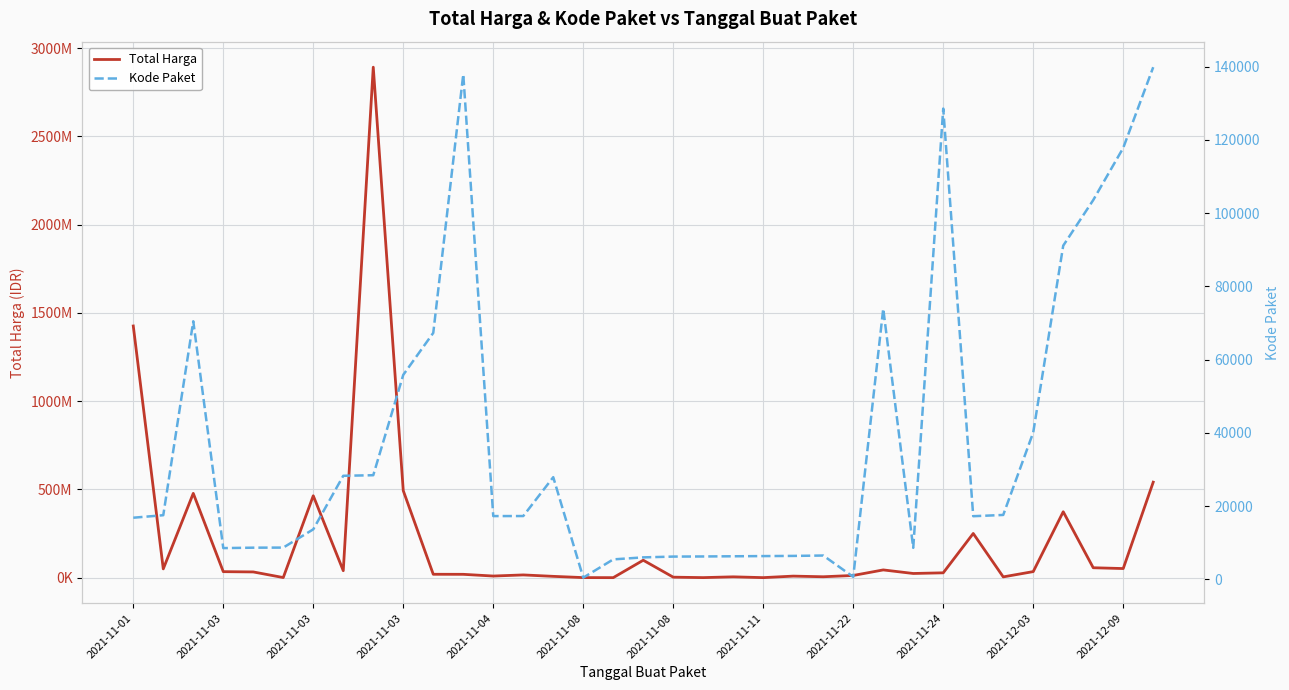

Reading right to left, extract all data points from this chart.

Total Harga: 541071000	51601000	56152800	373404000	34292000	4350000	250350000	27412000	23653000	43859200	12453900	5129000	8742500	182000	4672200	265000	2772000	98772570	78000	333600	7401240	15513960	9180000	18900000	19175000	493000000	2892122000	39440000	464002100	577875	32441200	34000000	477600000	49730040	1425867900
Kode Paket: 139817	117783	103541	91101	40112	17580	17238	128516	8601	73894	675	6503	6397	6350	6300	6246	6214	5997	5449	464	27891	17283	17272	137876	67279	55826	28425	28271	13652	8668	8646	8530	70453	17509	16823